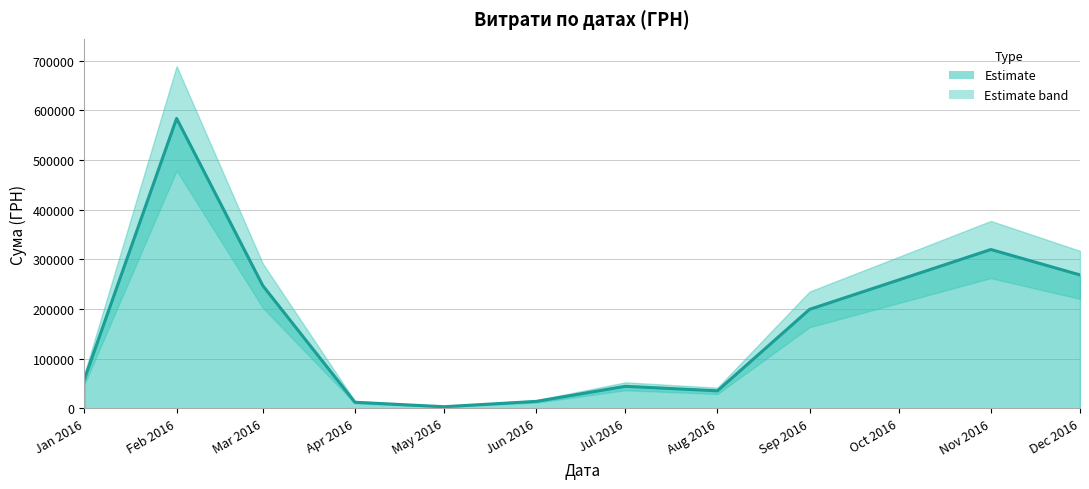

At which category does the data reach its first local peak?

Feb 2016